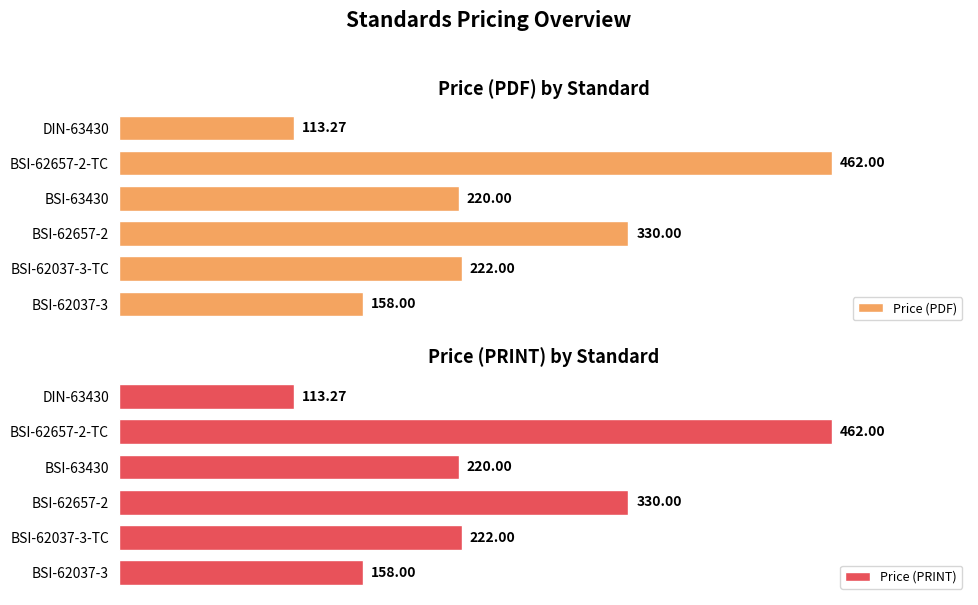

Which series has the largest total across all categories?

Price (PDF)